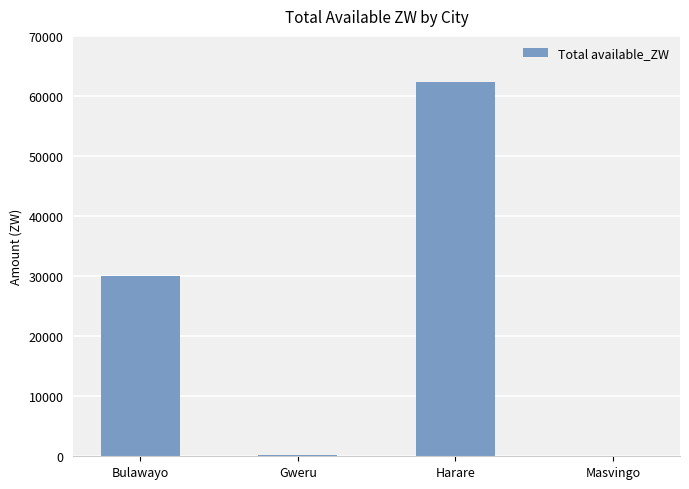

The value at Bulawayo is 10375.5. True or false?

False